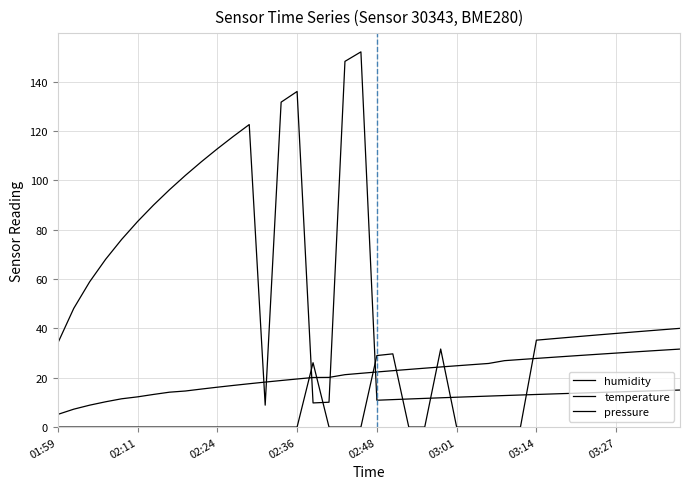

What is the sum of all humidity values?

492.9